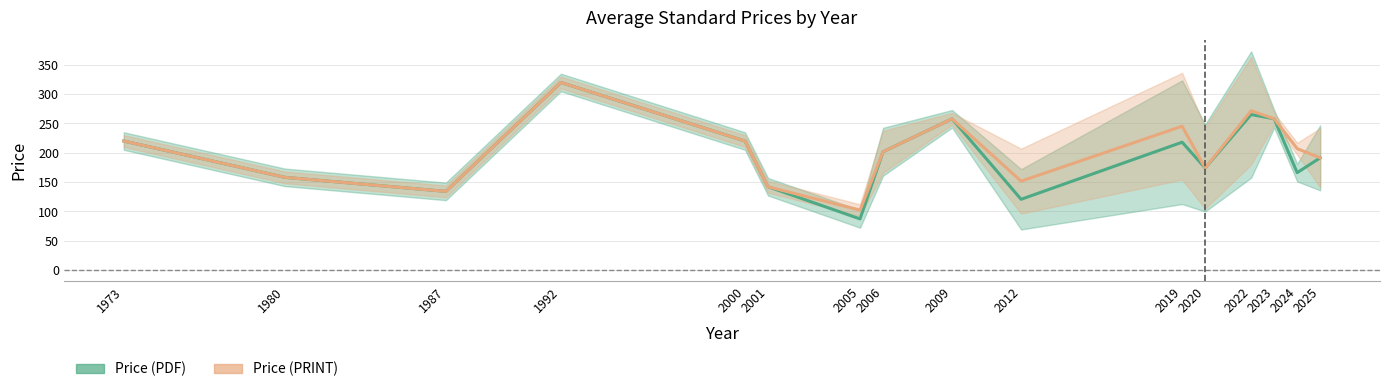

At which category does Price (PRINT) reach its first local peak?

1992